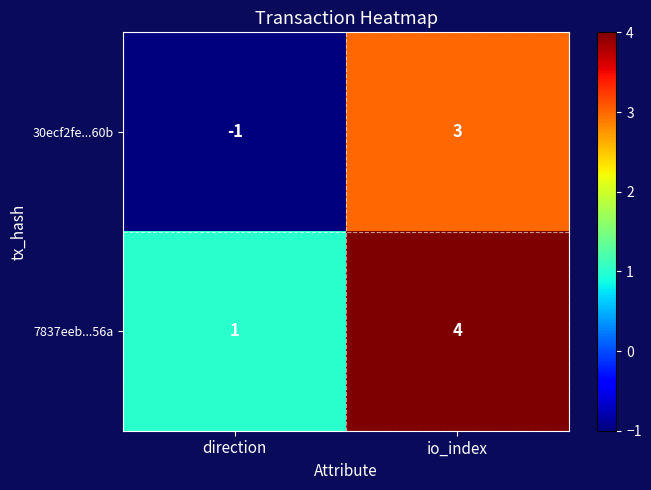

What is the total value across all series at io_index?

7